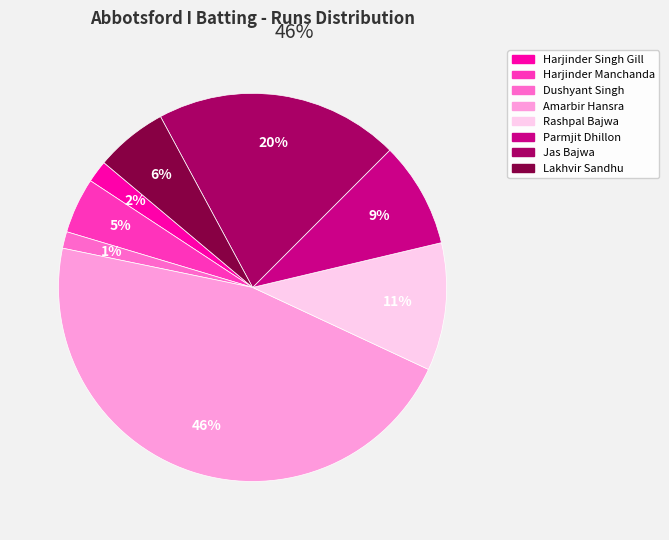

Count the number of slices in the pie.

8